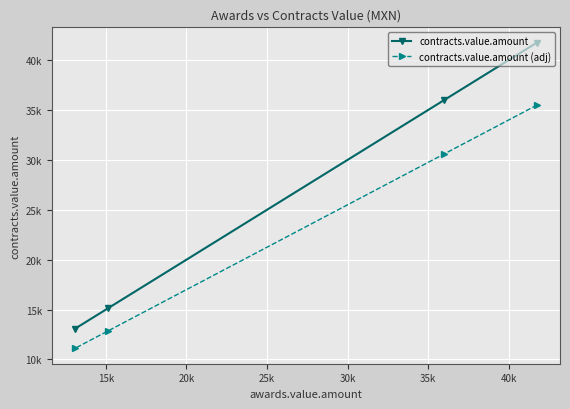

True or false: contracts.value.amount has more than 0 points higher than both neighbors.

False